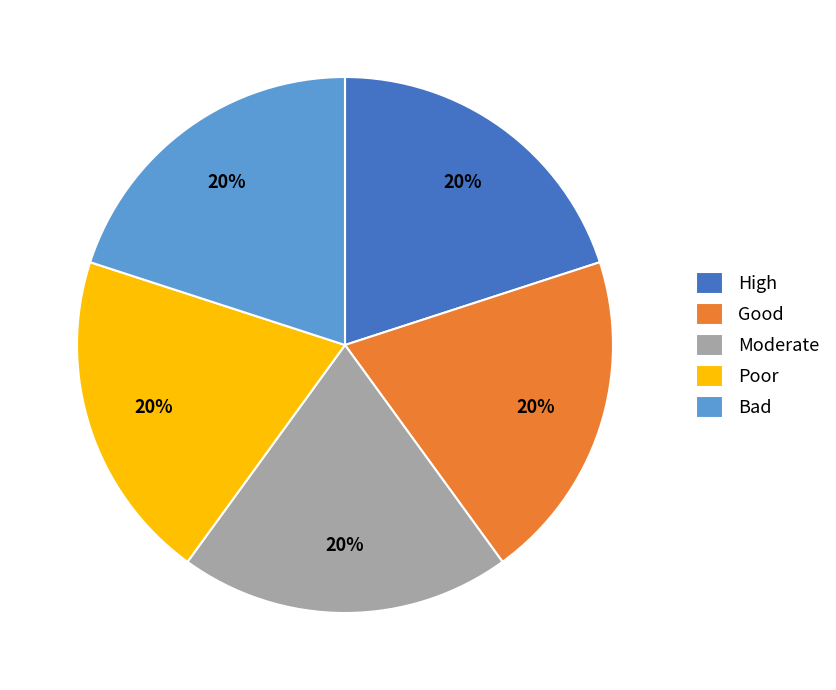

True or false: Moderate accounts for 20% of the total.

True